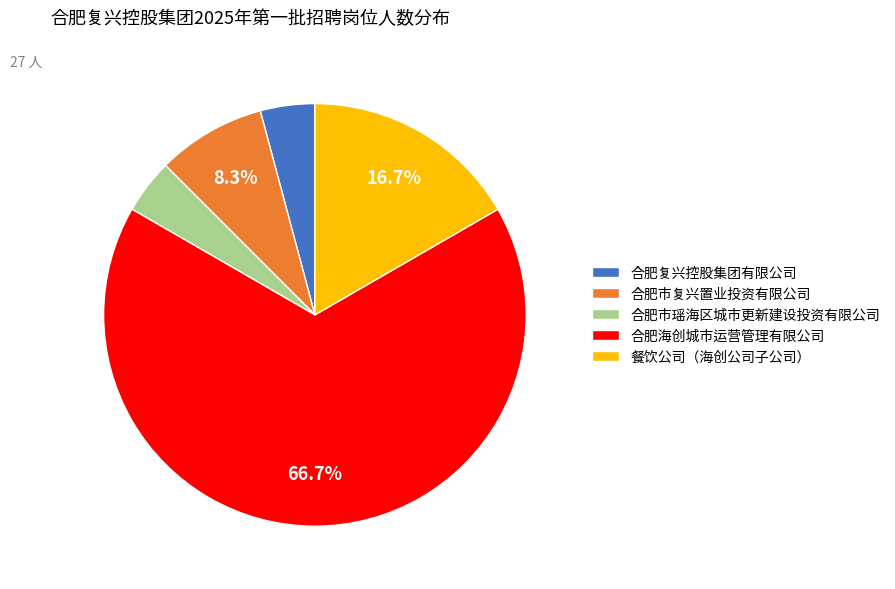

Which category has the biggest portion of the pie?

合肥海创城市运营管理有限公司